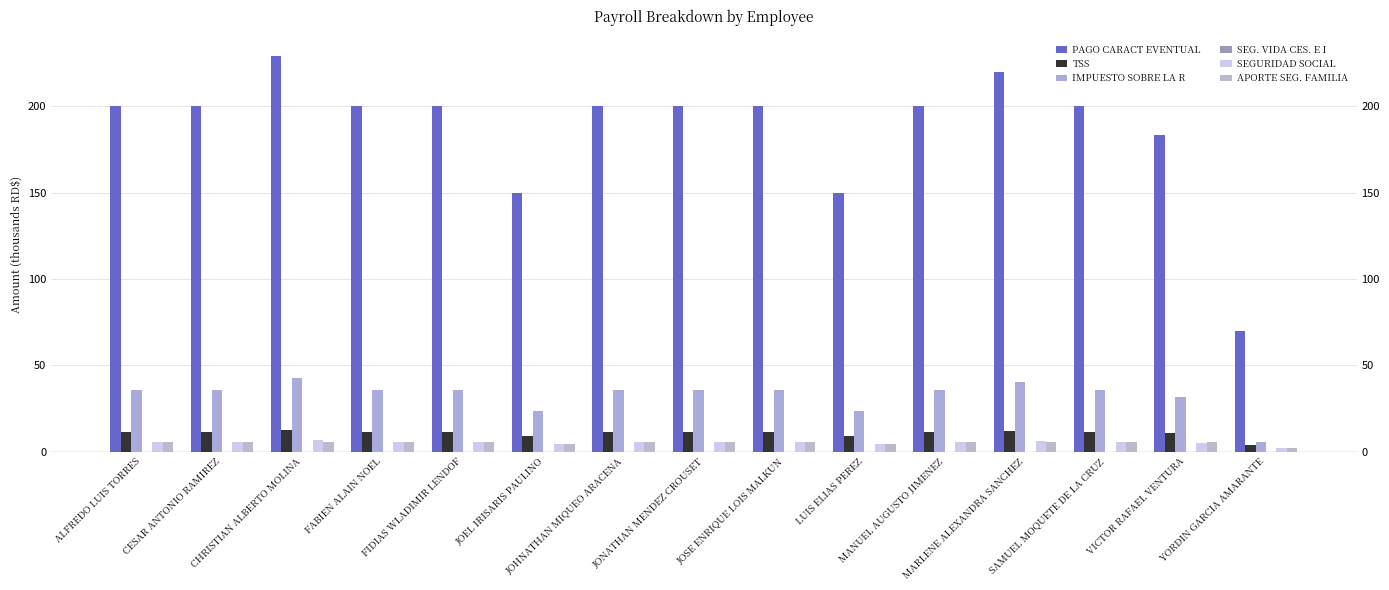

Does the chart contain stacked bars?

No